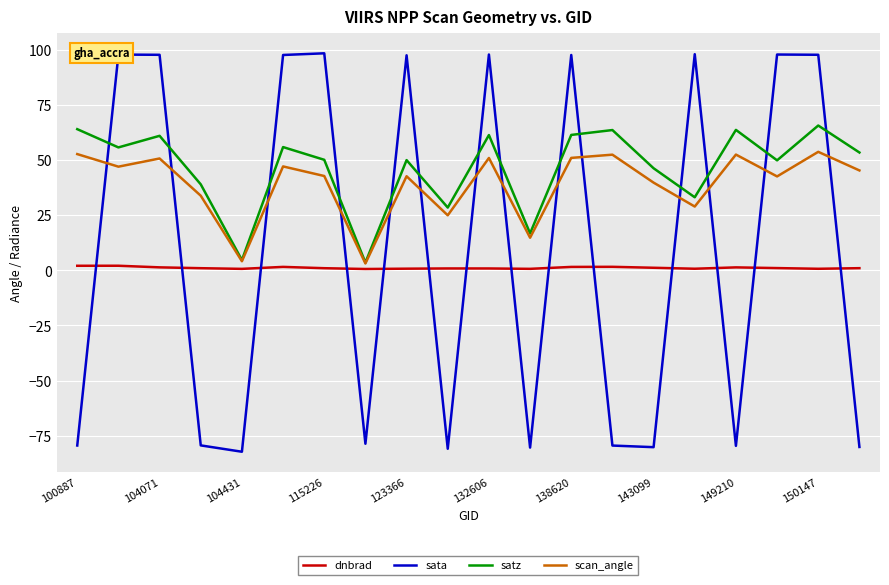

How many intersections are there between satz and sata?

14